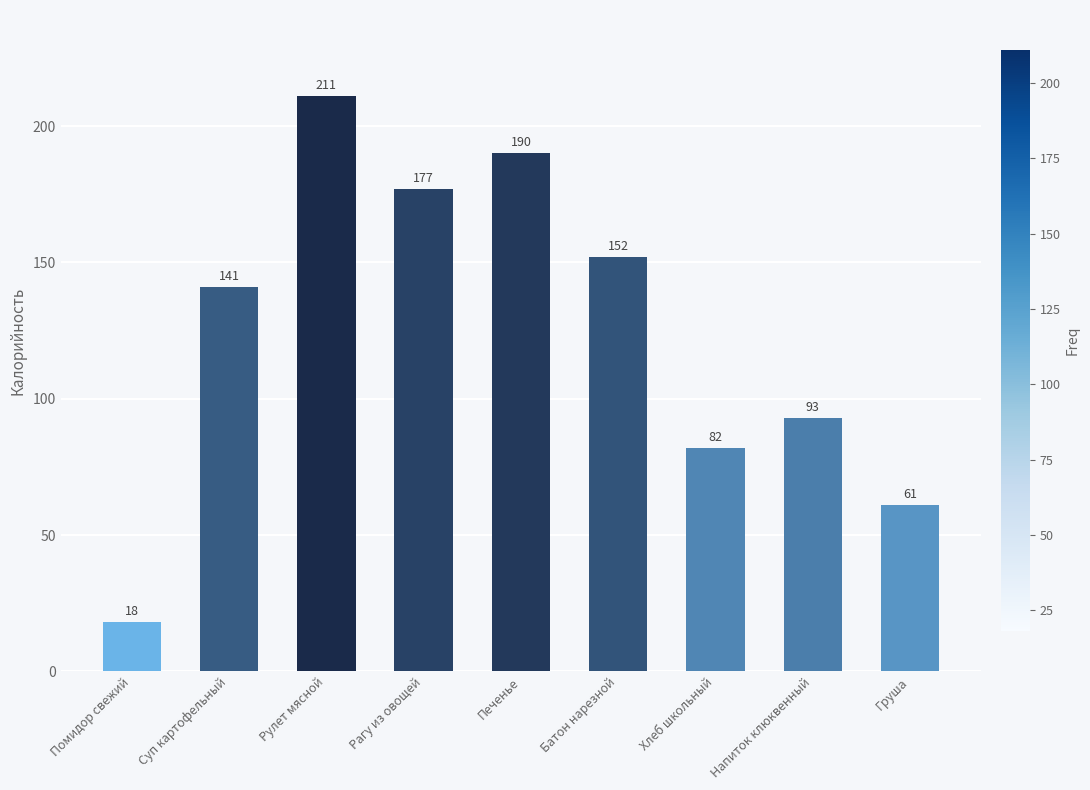

How many series are shown in this chart?

1